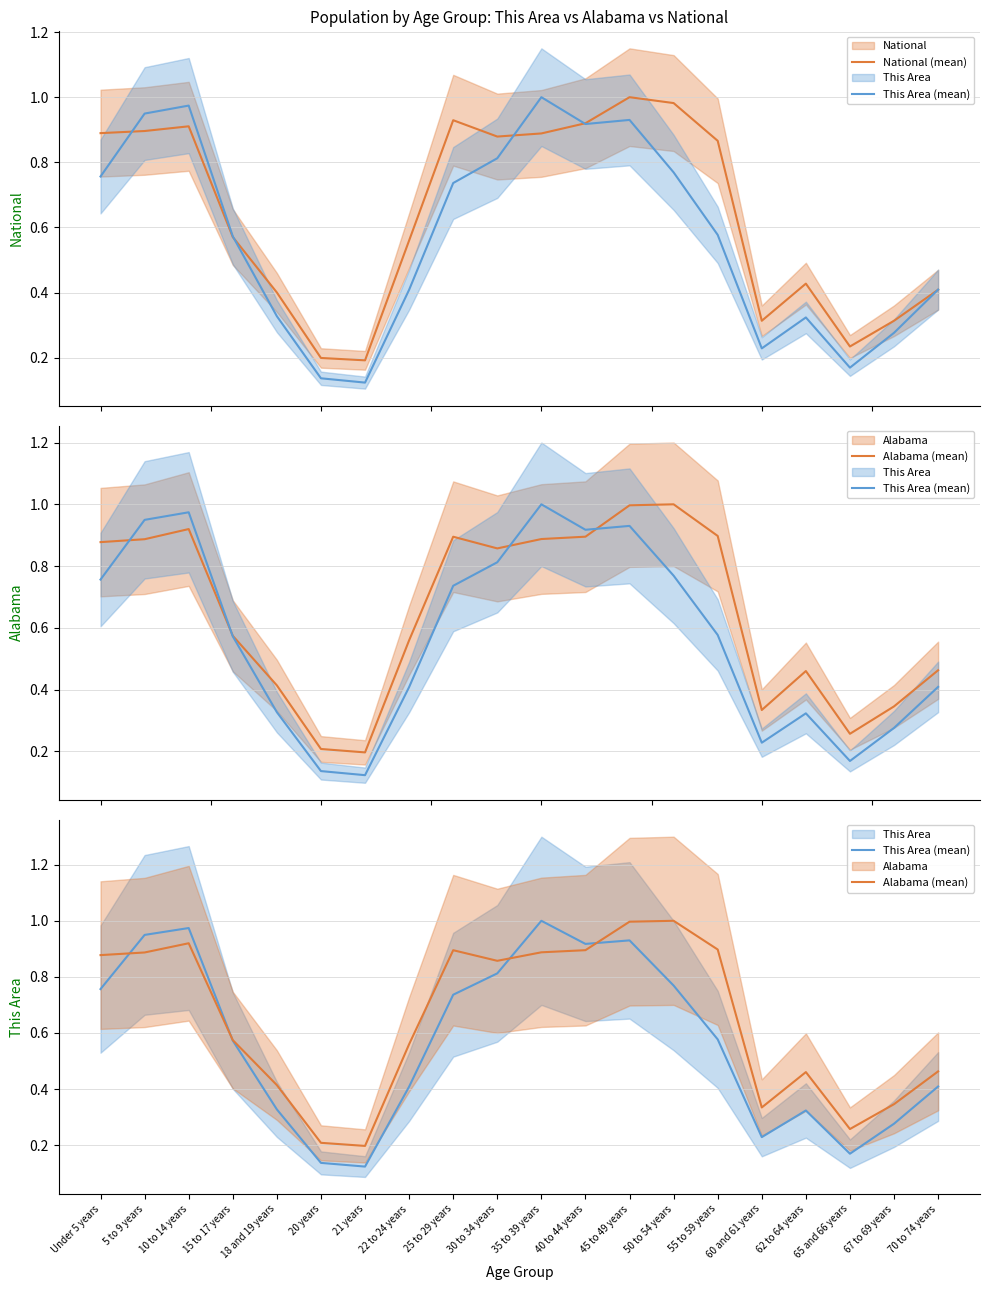

What position from the left is 20 years?

6